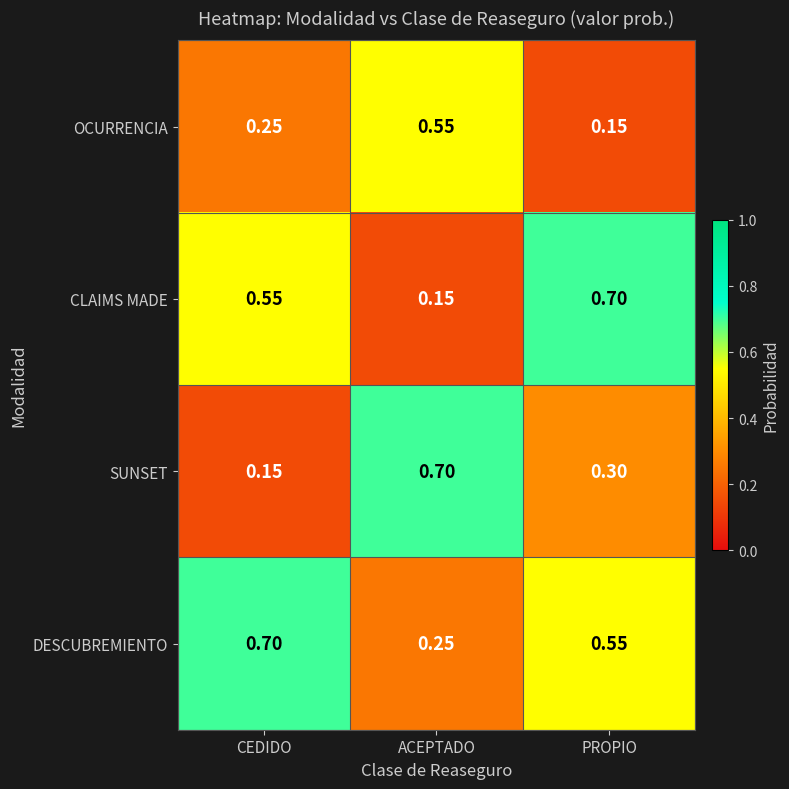

Is the value of CLAIMS MADE at PROPIO greater than the value of SUNSET at PROPIO?

Yes